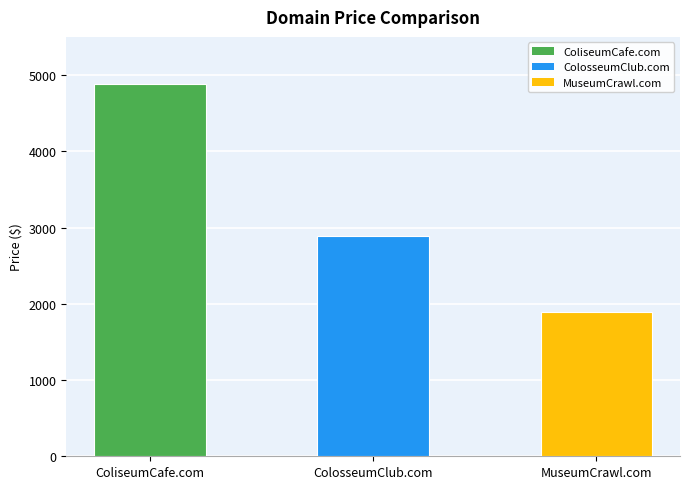

List the labels in order of value, smallest first.

MuseumCrawl.com, ColosseumClub.com, ColiseumCafe.com